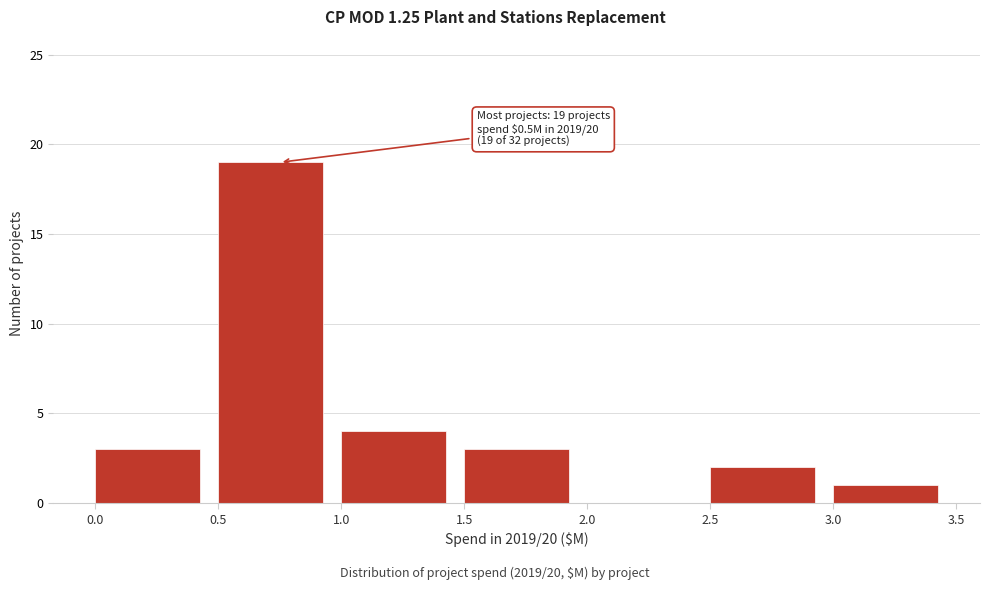

Over which range of the x-axis is the bar tallest?

0.5 to 1.0